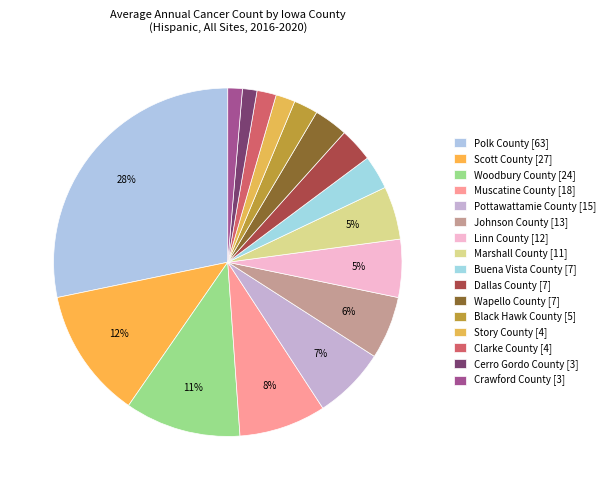

Count the number of slices in the pie.

16